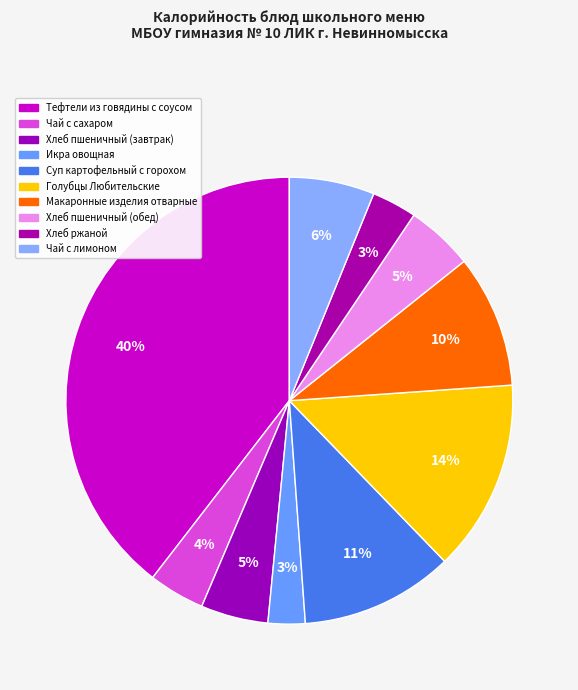

Is the sum of Чай с сахаром and Хлеб пшеничный (завтрак) greater than half?

No